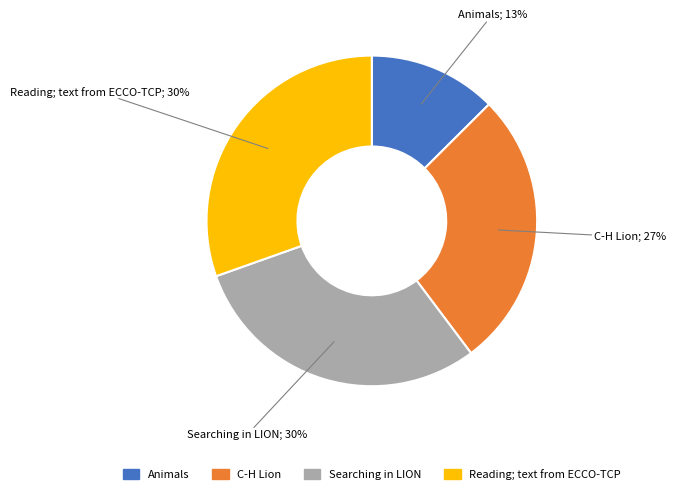

The Searching in LION slice represents 30% of the pie. True or false?

True